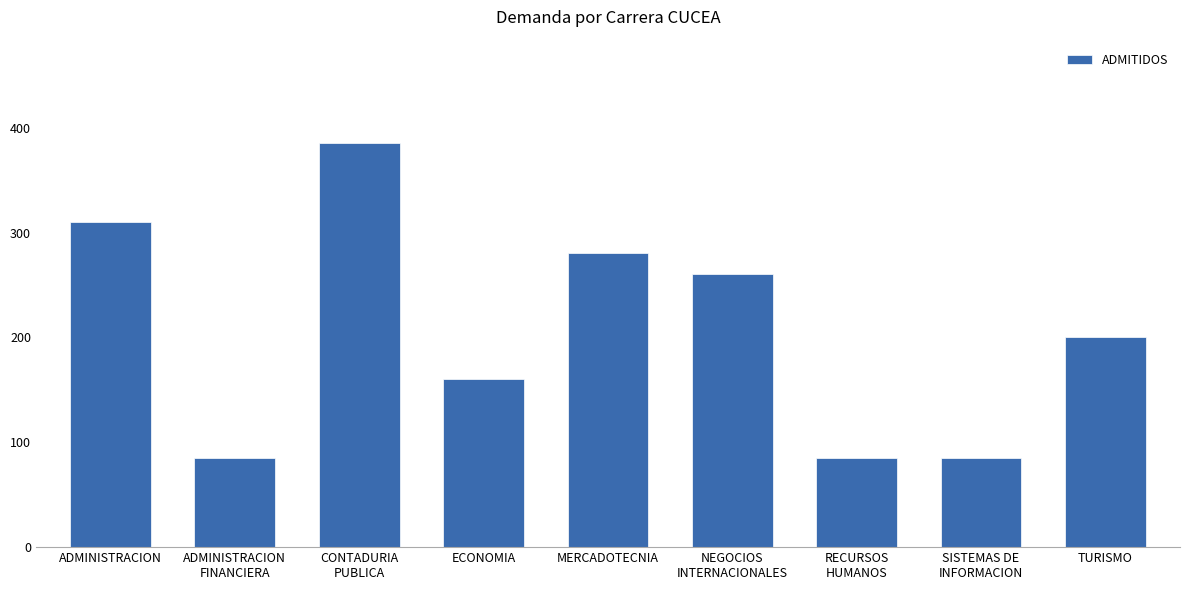

What is the maximum value shown in the chart?

385